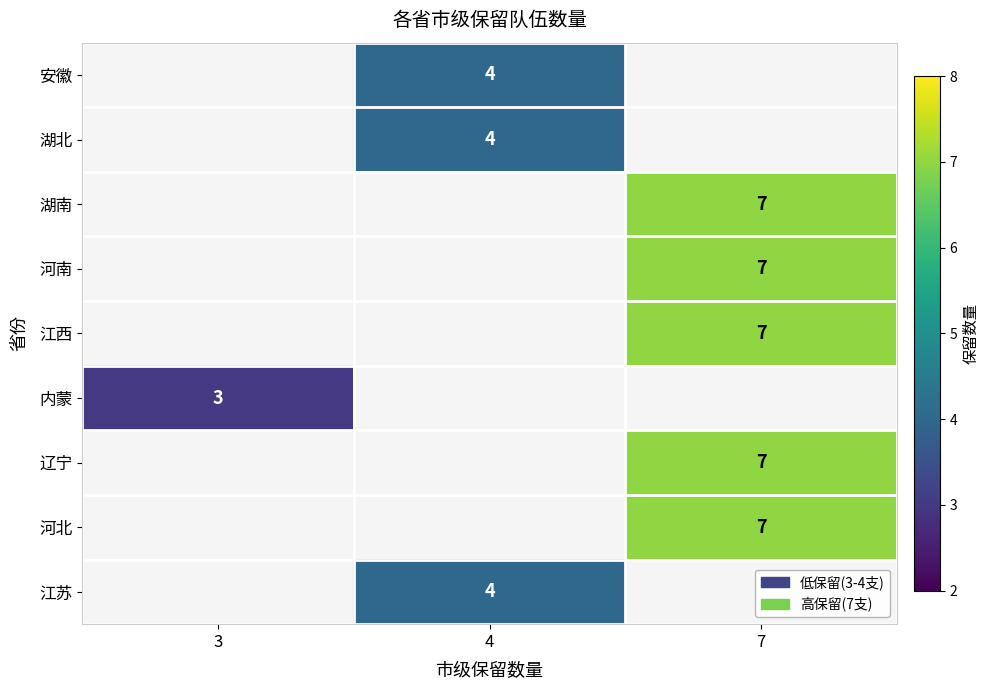

Is it true that 江西 equals 7 at 7?

True